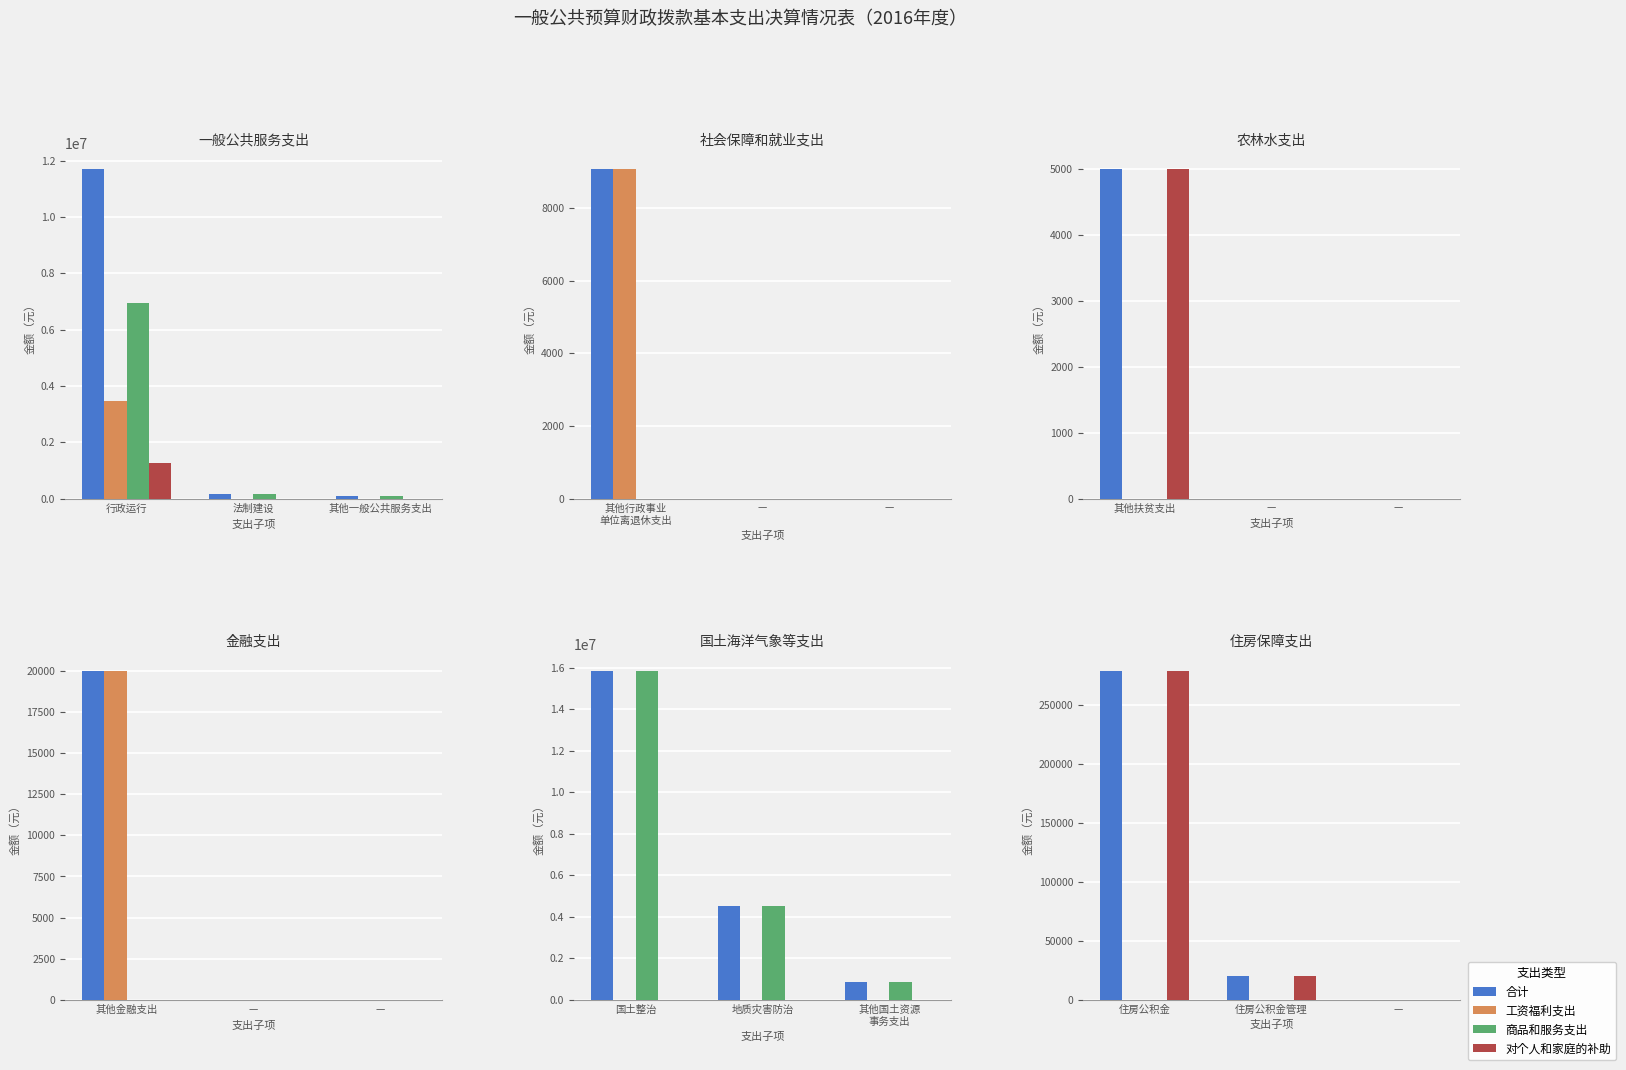

What is the spread (max minus min) of values at 住房公积金管理?

20000